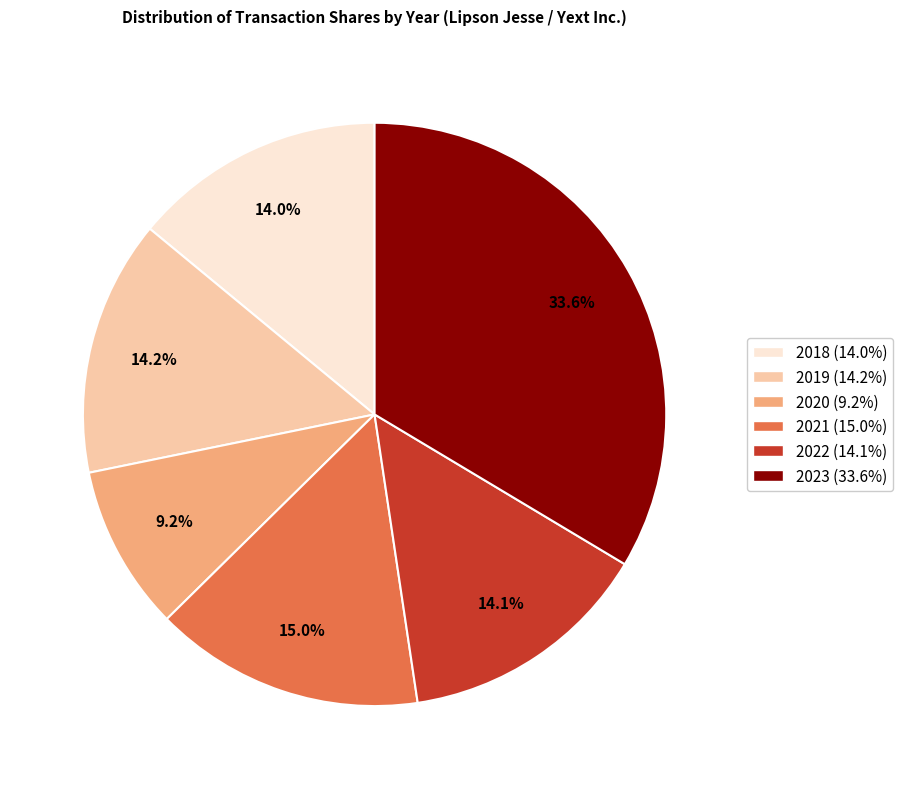

Is there a majority slice in this chart?

No